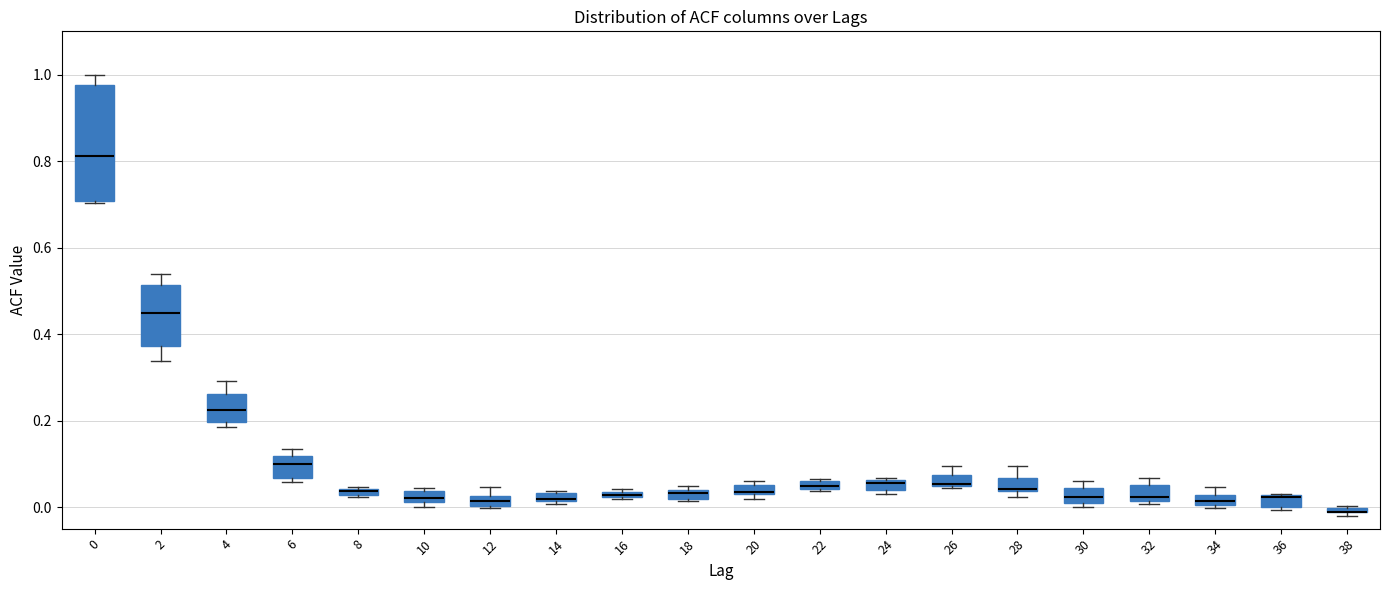

Where is the lower edge of the box at x = 0 on the y-axis? The values are not printed on the chart, so give them approximately, as read against the axis.

0.70